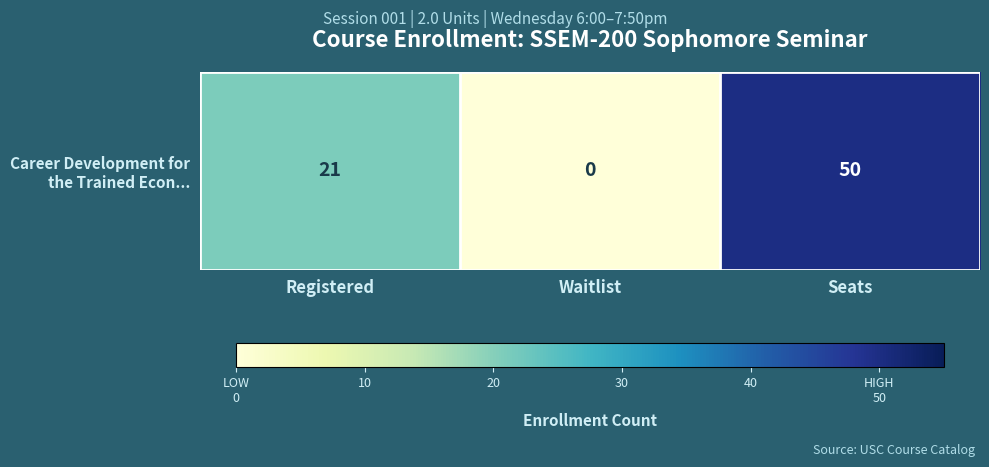

Is it true that the value at Waitlist is 0?

True